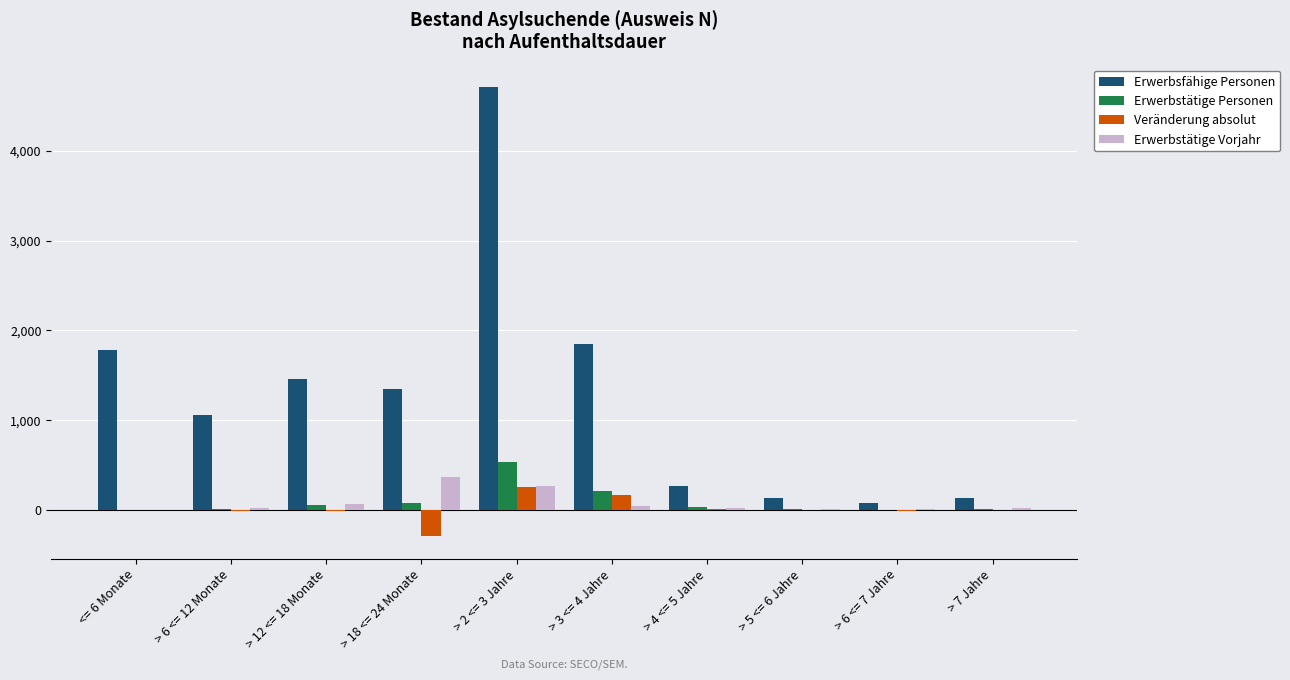

At which category does the chart reach its peak across all series?

> 2 <= 3 Jahre